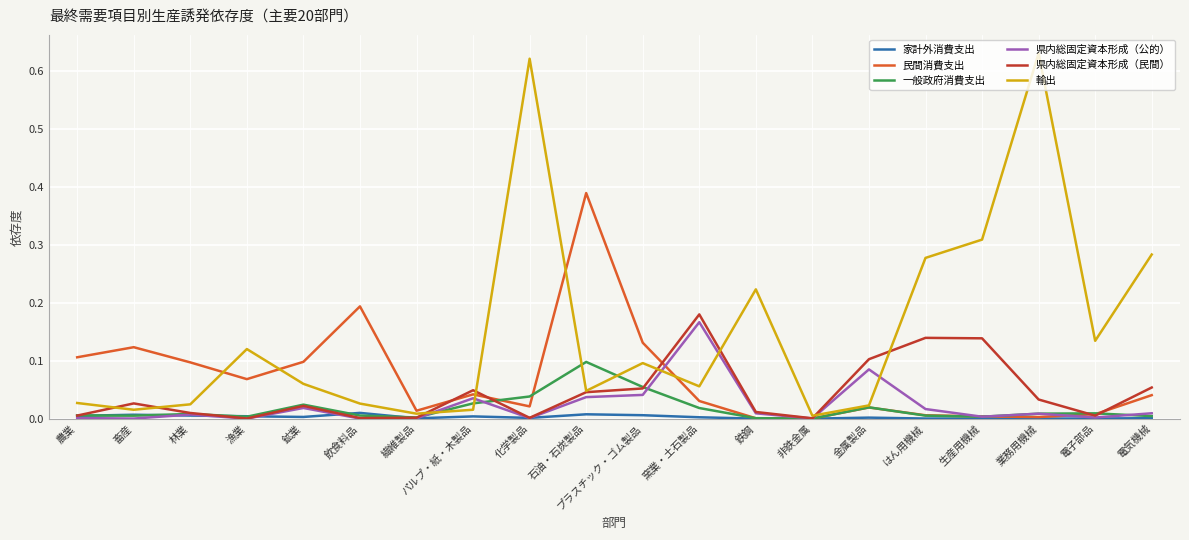

Which series has the largest total across all categories?

輸出